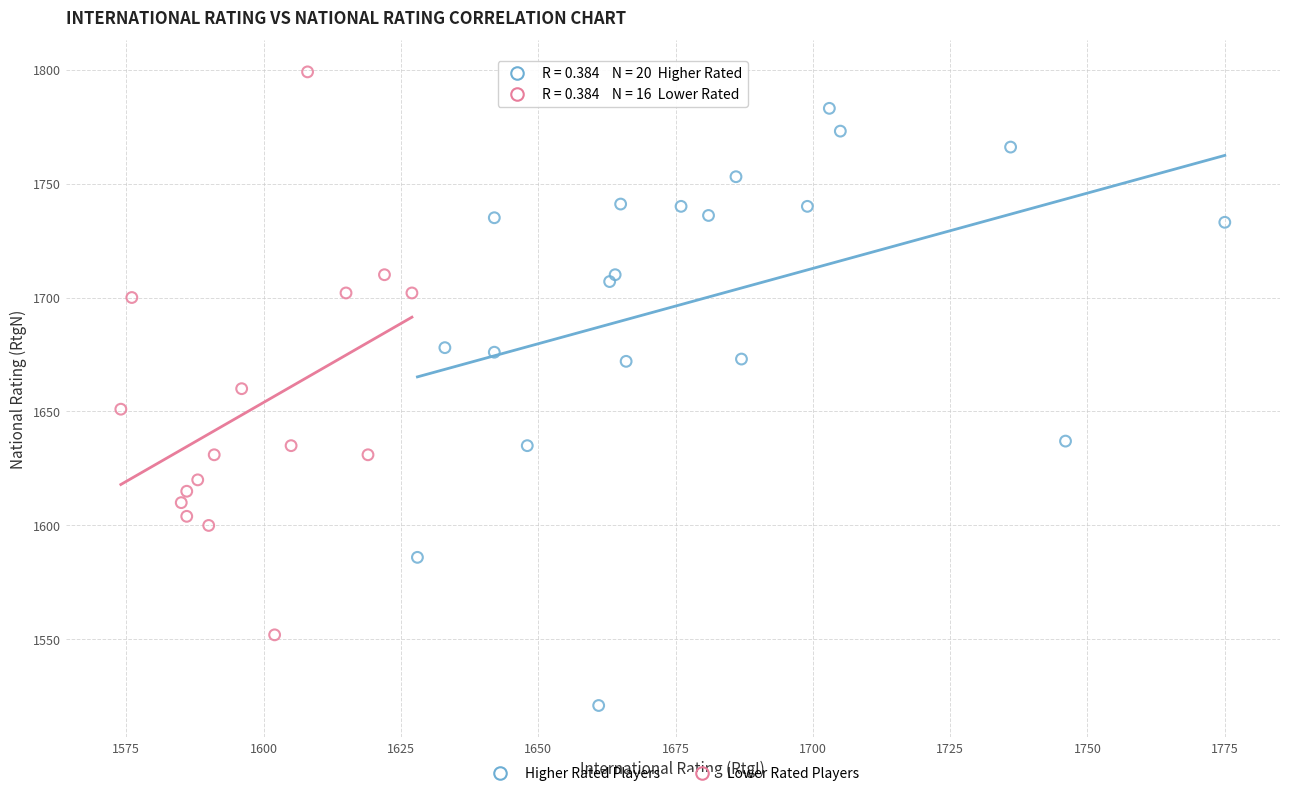

Which series has the largest Y range (max minus min)?

Higher Rated Players